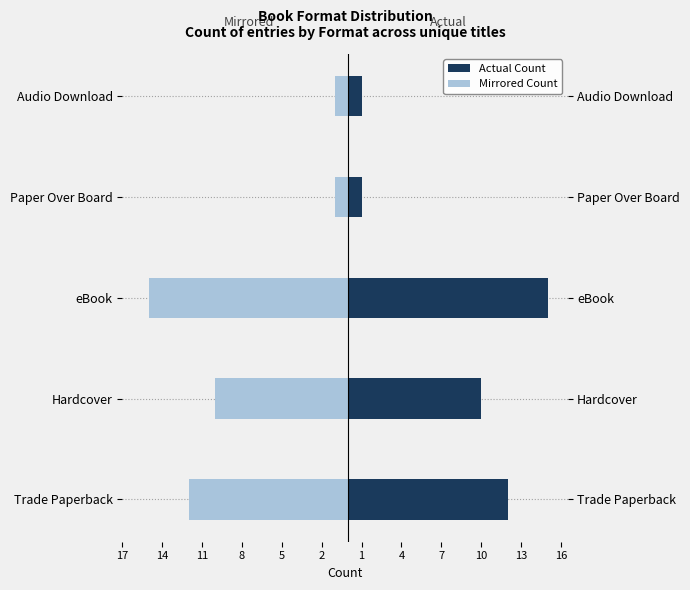

At how many categories does at least one series exceed -14?

5